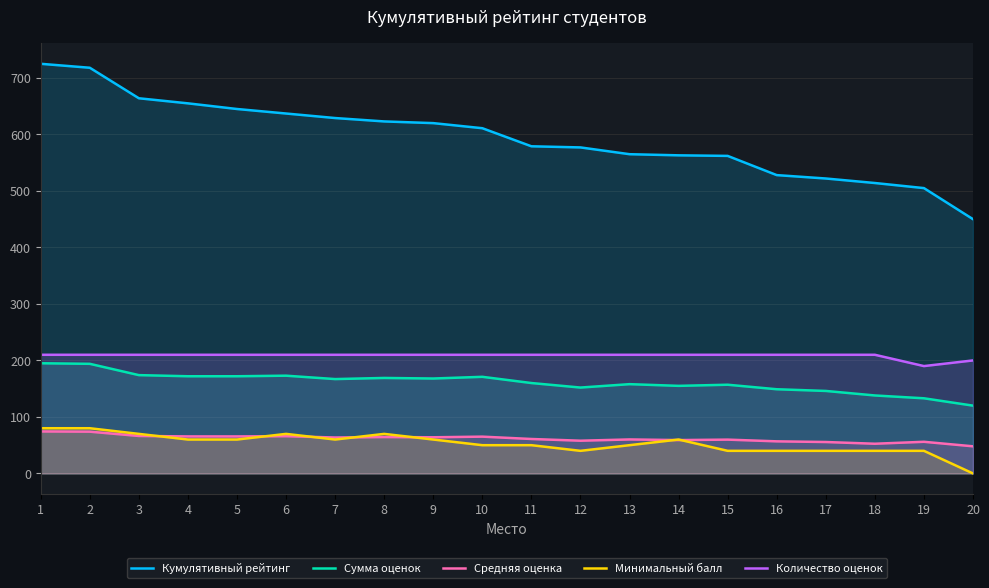

Reading left to right, transcribe all the data shown in this chart.

Кумулятивный рейтинг: 1=725.0	2=718.0	3=664.0	4=655.0	5=645.0	6=637.0	7=629.0	8=623.0	9=620.0	10=611.0	11=579.0	12=577.0	13=565.0	14=563.0	15=562.0	16=528.0	17=522.0	18=514.0	19=505.0	20=450.0
Сумма оценок: 1=195.0	2=194.0	3=174.0	4=172.0	5=172.0	6=173.0	7=167.0	8=169.0	9=168.0	10=171.0	11=160.0	12=152.0	13=158.0	14=155.0	15=157.0	16=149.0	17=146.0	18=138.0	19=133.0	20=120.0
Средняя оценка: 1=74.3	2=73.9	3=66.3	4=65.5	5=65.5	6=65.9	7=63.6	8=64.4	9=64.0	10=65.1	11=61.0	12=57.9	13=60.2	14=59.0	15=59.8	16=56.8	17=55.6	18=52.6	19=56.0	20=48.0
Минимальный балл: 1=80.0	2=80.0	3=70.0	4=60.0	5=60.0	6=70.0	7=60.0	8=70.0	9=60.0	10=50.0	11=50.0	12=40.0	13=50.0	14=60.0	15=40.0	16=40.0	17=40.0	18=40.0	19=40.0	20=0.0
Количество оценок: 1=210.0	2=210.0	3=210.0	4=210.0	5=210.0	6=210.0	7=210.0	8=210.0	9=210.0	10=210.0	11=210.0	12=210.0	13=210.0	14=210.0	15=210.0	16=210.0	17=210.0	18=210.0	19=190.0	20=200.0